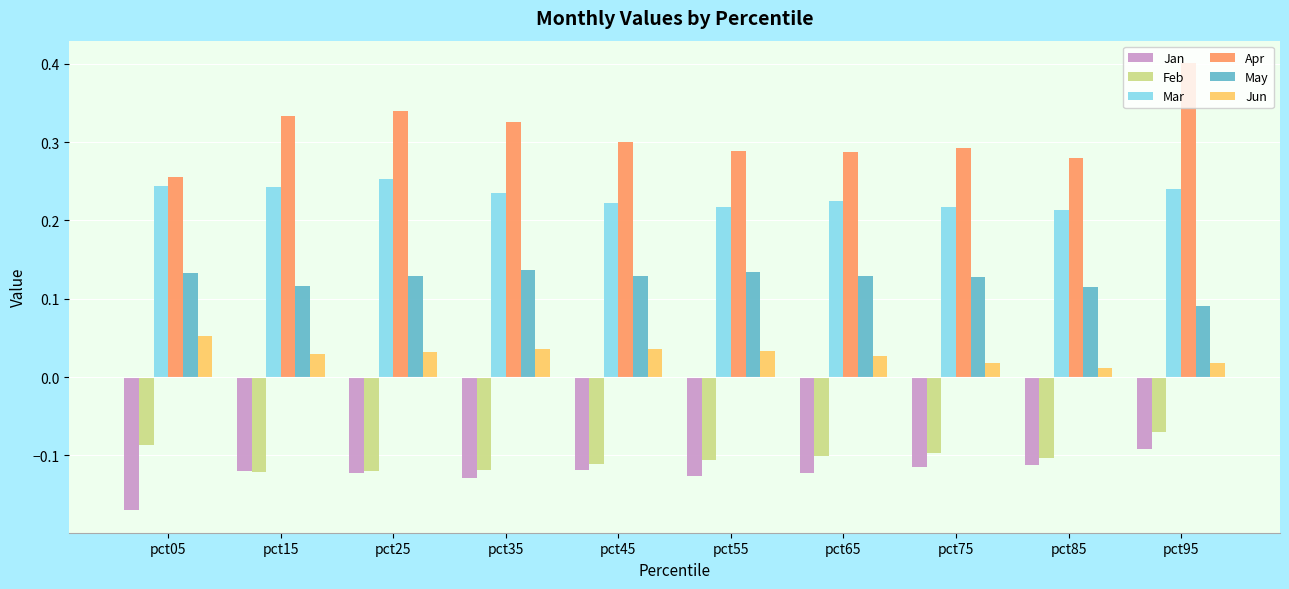

The value of Feb at pct45 is -0.1. True or false?

True